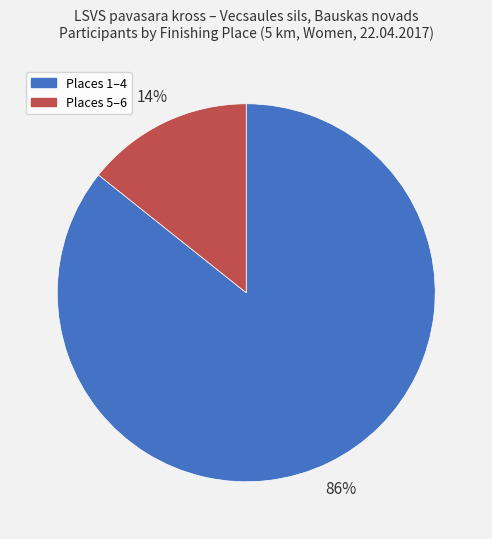

Is there a majority slice in this chart?

Yes